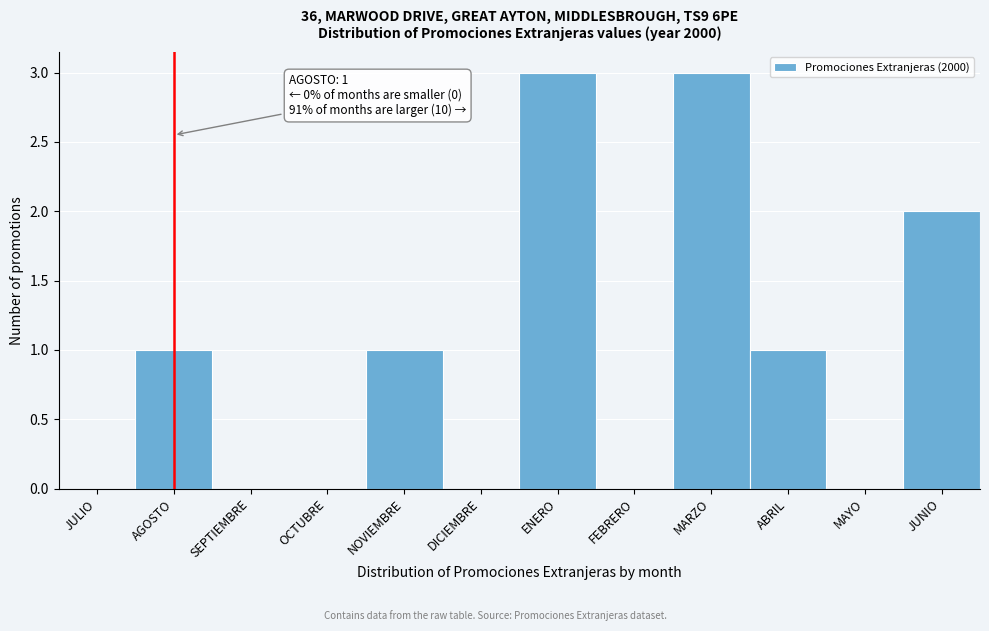

Reading left to right, extract all data points from this chart.

JULIO=0	AGOSTO=1	SEPTIEMBRE=0	OCTUBRE=0	NOVIEMBRE=1	DICIEMBRE=0	ENERO=3	FEBRERO=0	MARZO=3	ABRIL=1	MAYO=0	JUNIO=2